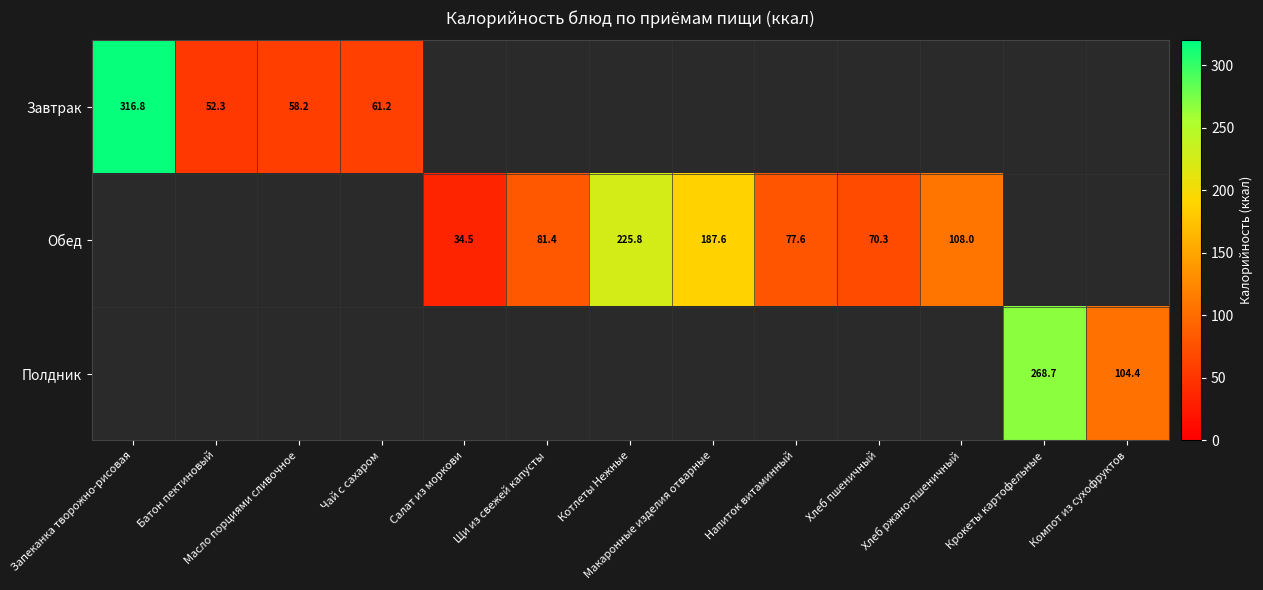

At Хлеб ржано-пшеничный, list the series in order from largest to smallest.

Завтрак, Обед, Полдник